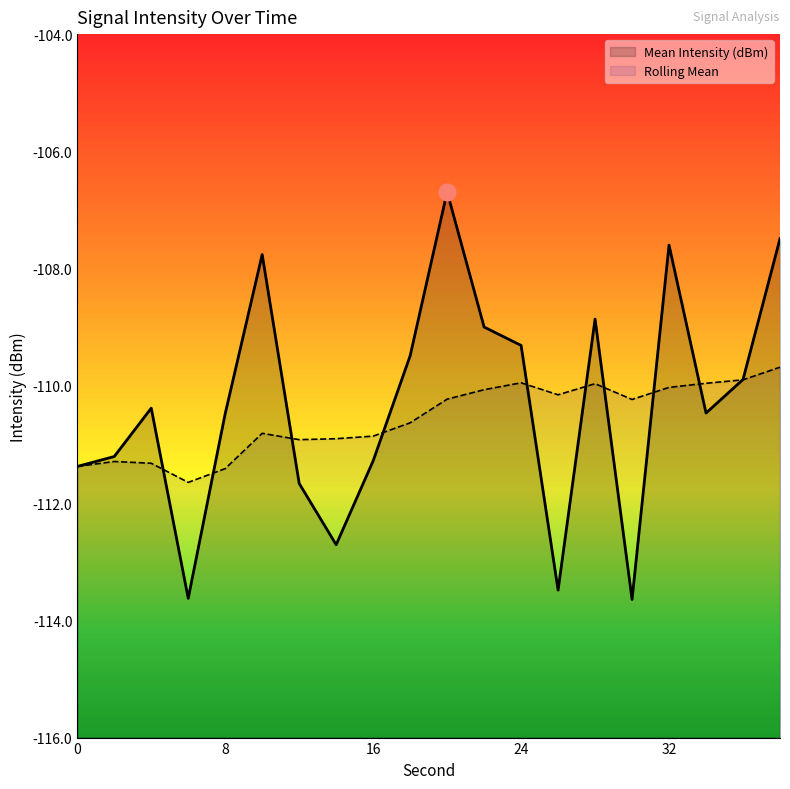

Where is the first local minimum for Mean Intensity (dBm)?

6